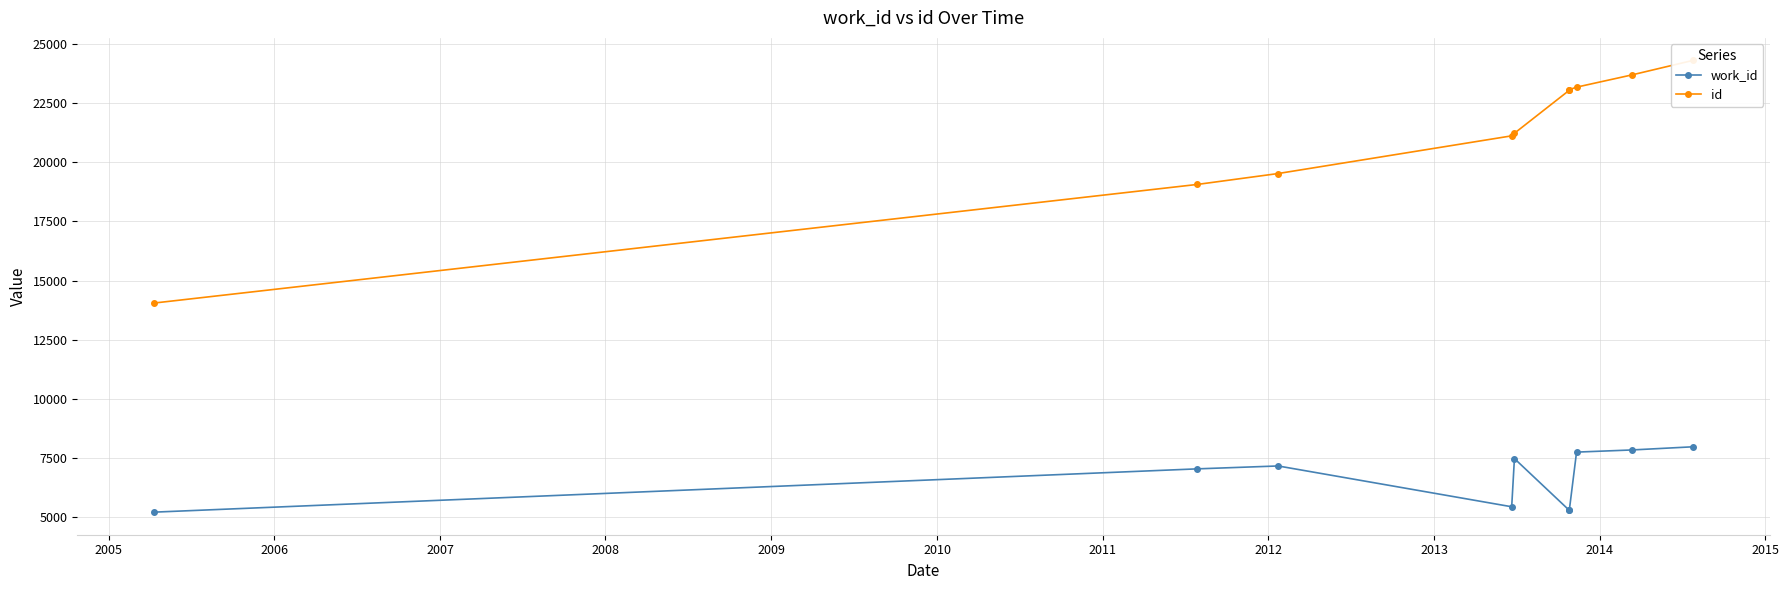

What is the difference between the maximum and minimum values in the work_id series?

2759